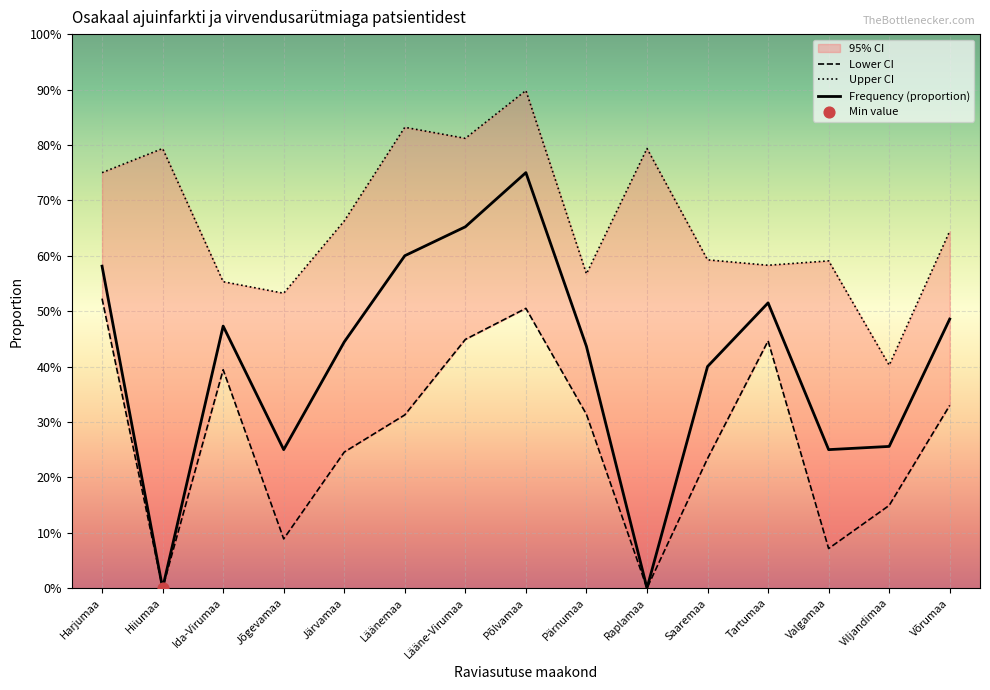

At how many categories does at least one series exceed 0?

15